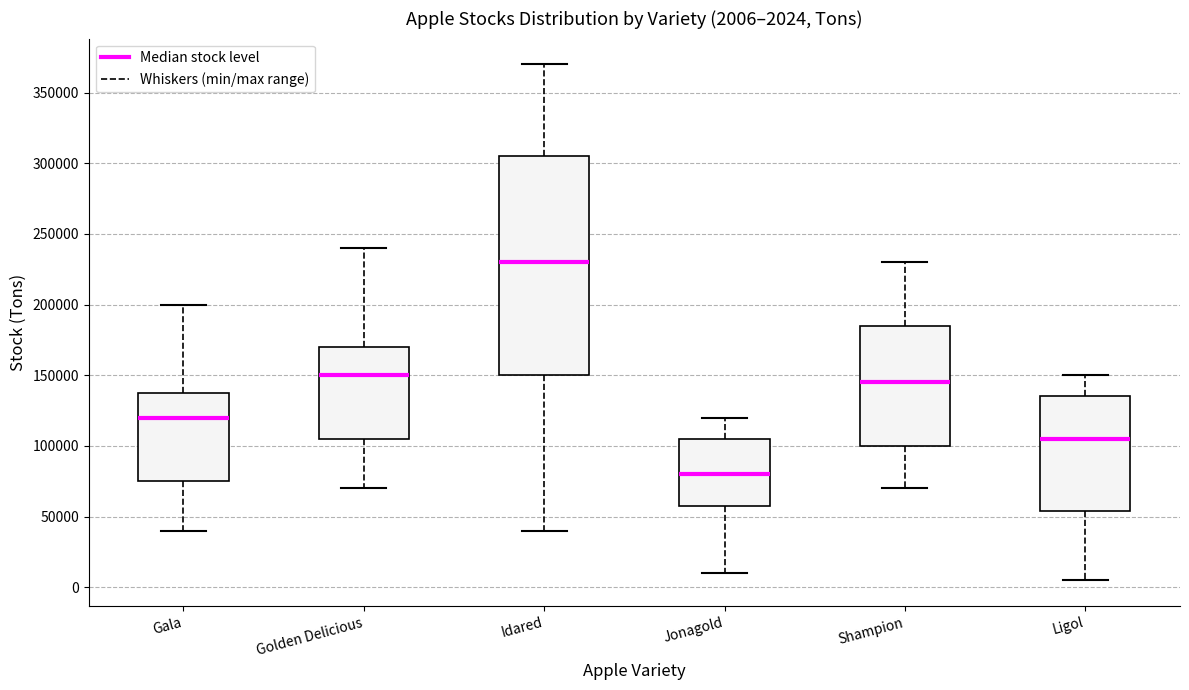

Which box's median line is the highest?

Idared